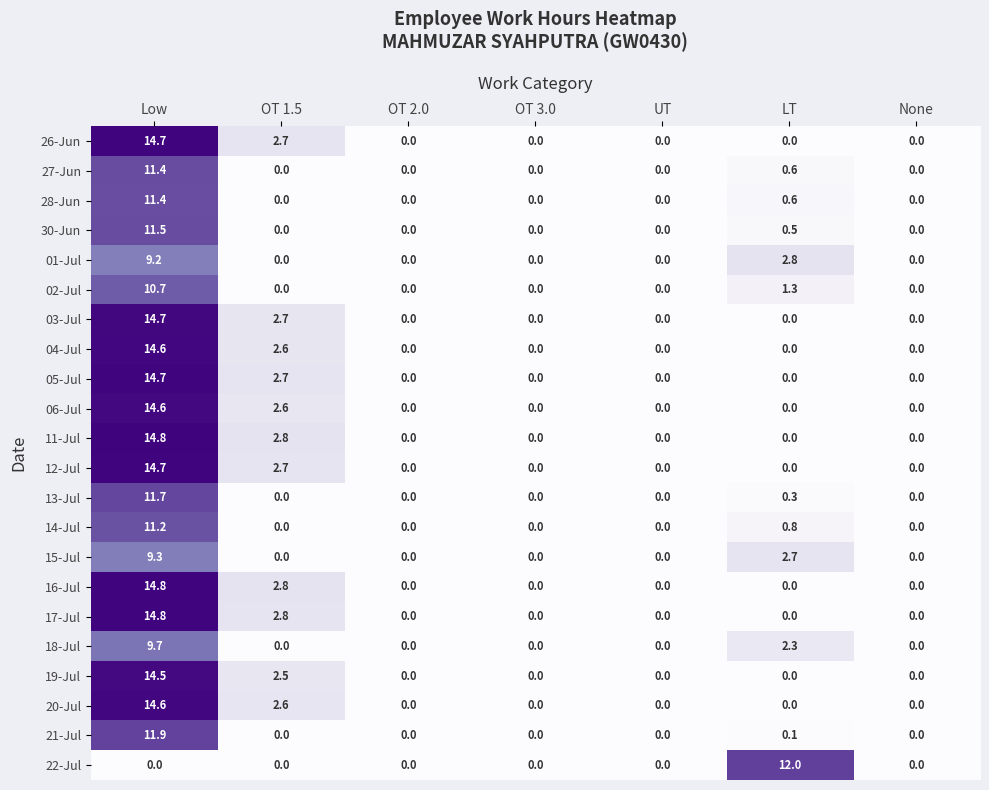

The 05-Jul series shows 14.7 at Low. True or false?

True